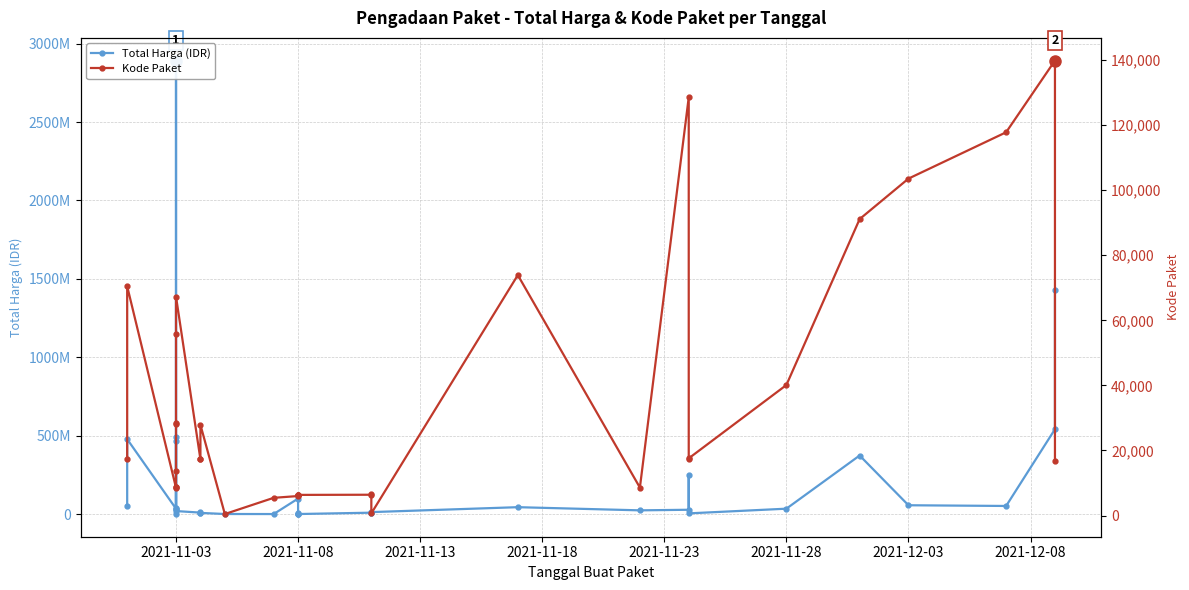

Count the number of data series in this chart.

2